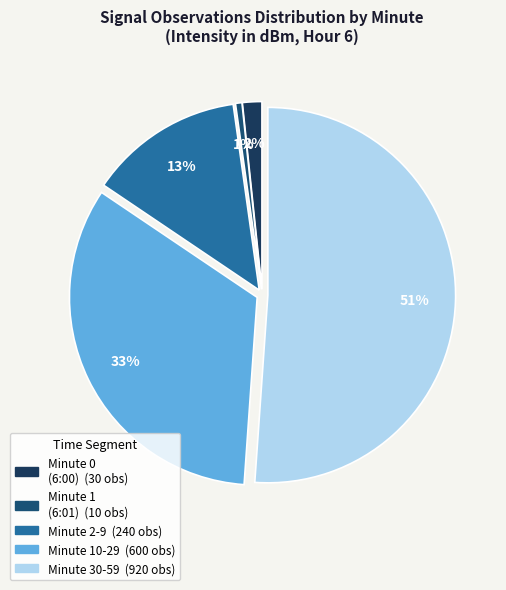

Count the number of slices in the pie.

5